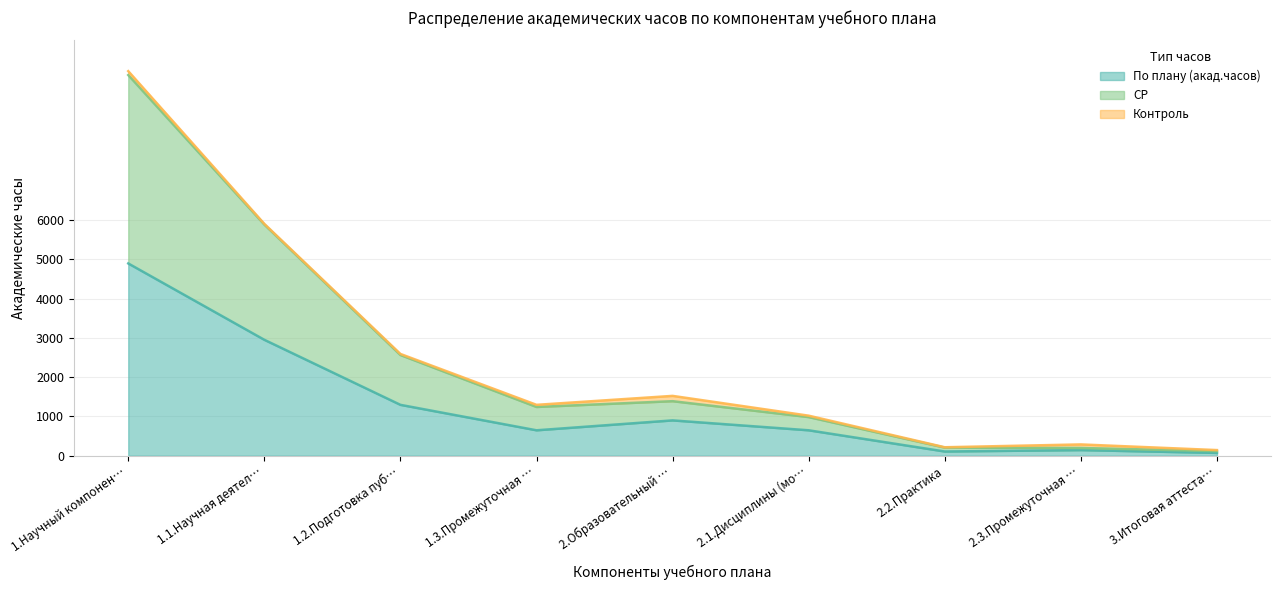

True or false: По плану (акад.часов) and СР cross at least once.

False